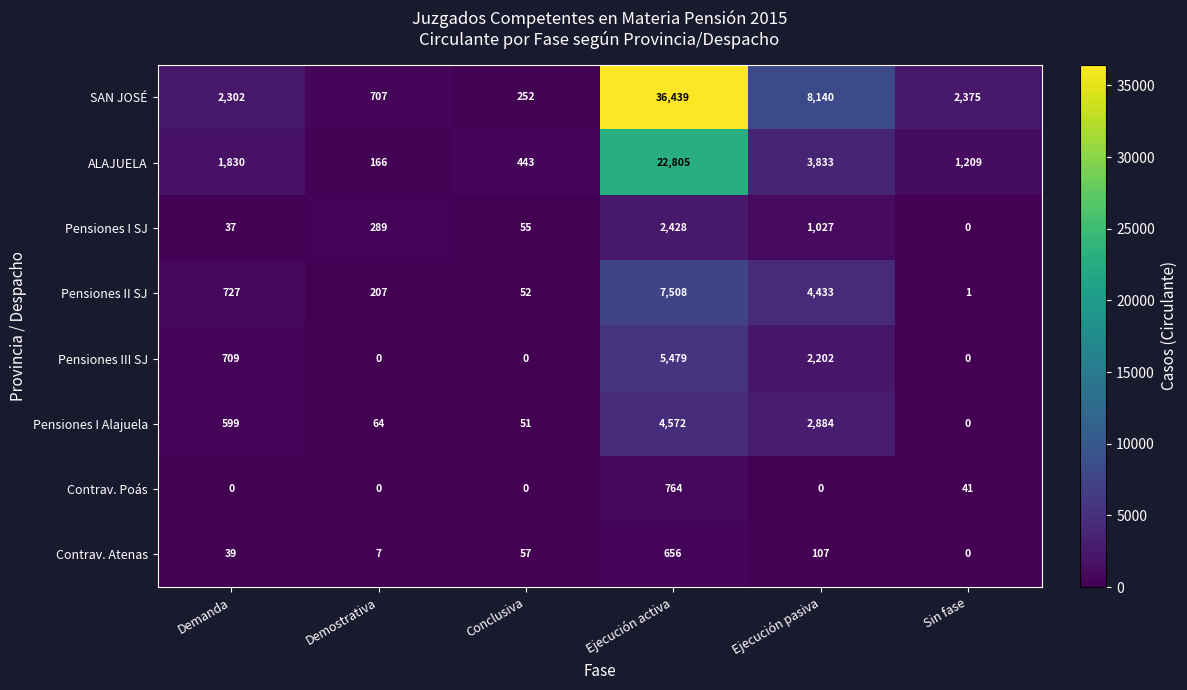

Count the number of data series in this chart.

8